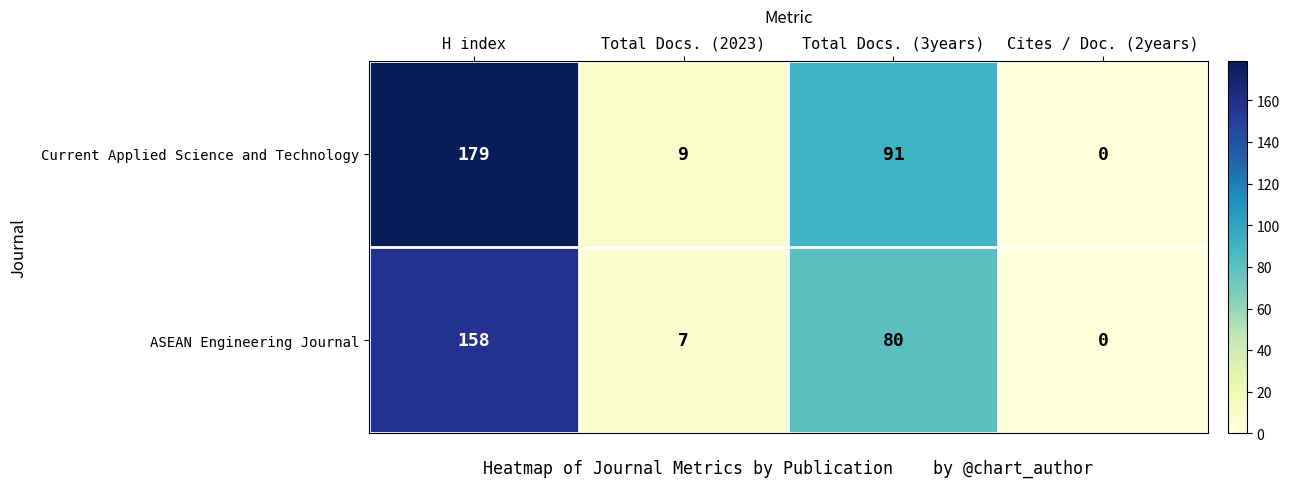

Which series has the largest range (max minus min)?

Current Applied Science and Technology